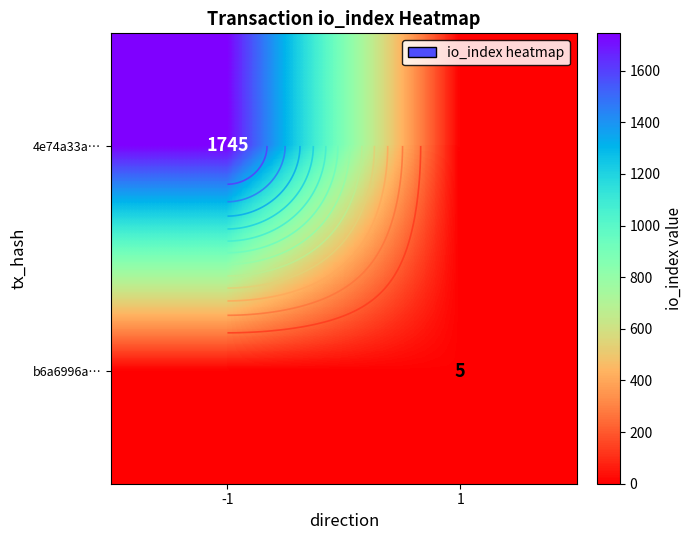

Which series has the largest total across all categories?

4e74a33a…